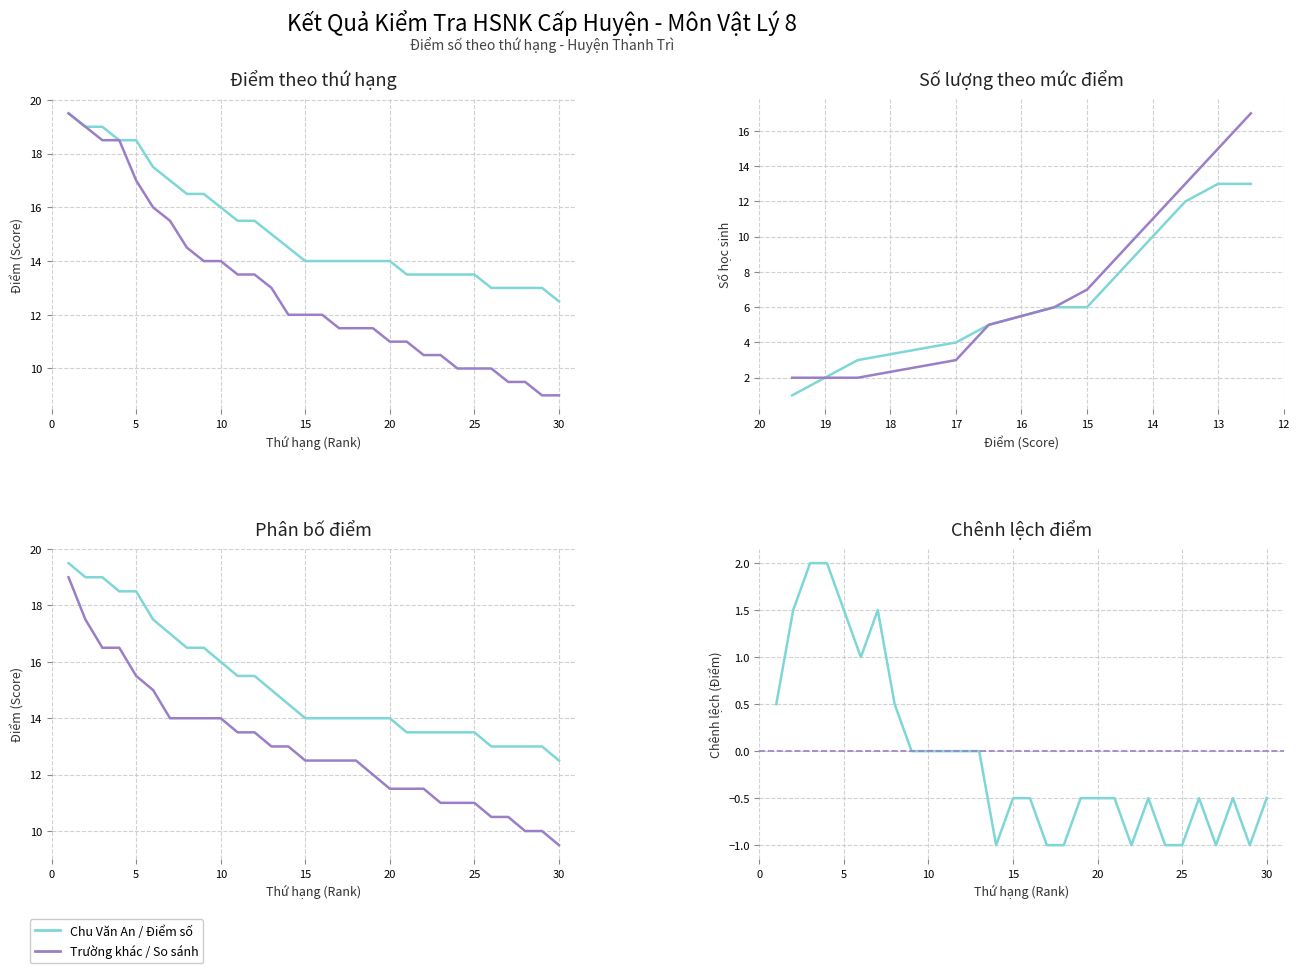

Which category has the highest value across all series?

1